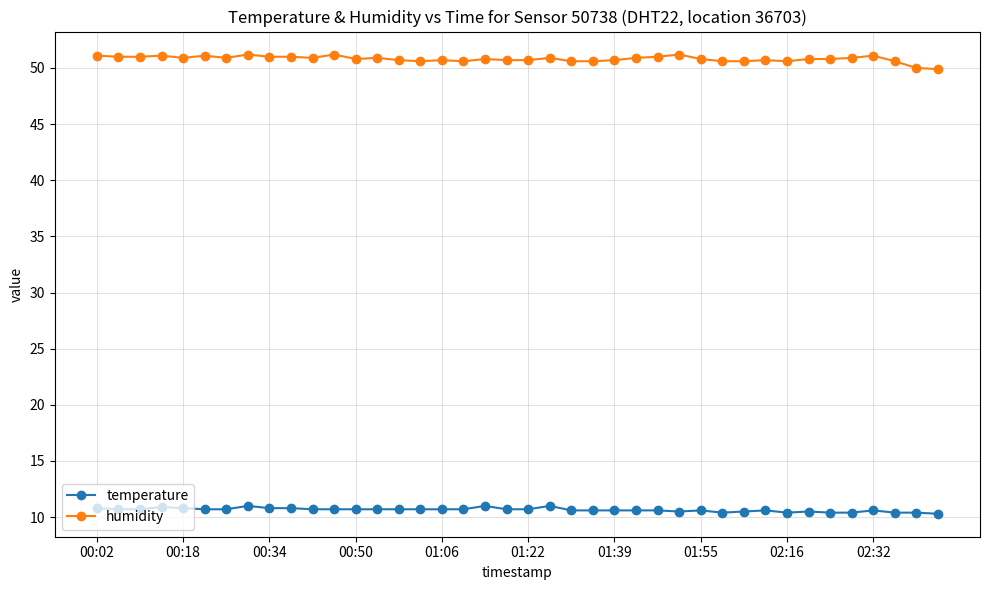

What is the sum of all temperature values?

425.9